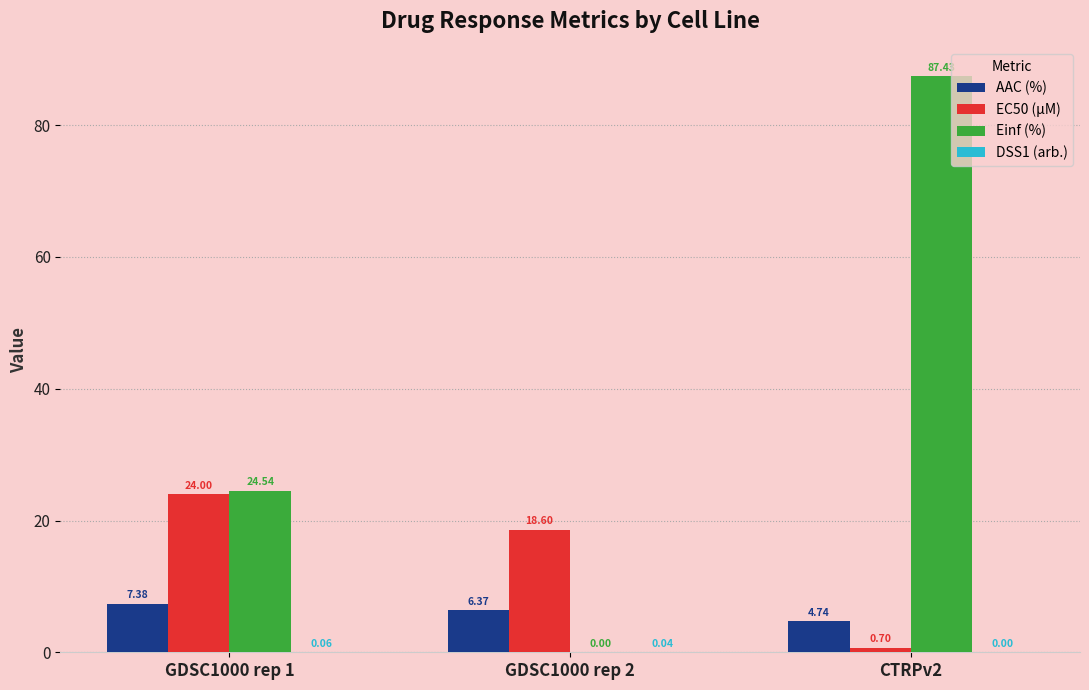

Are the bars grouped side by side (vs. stacked)?

Yes